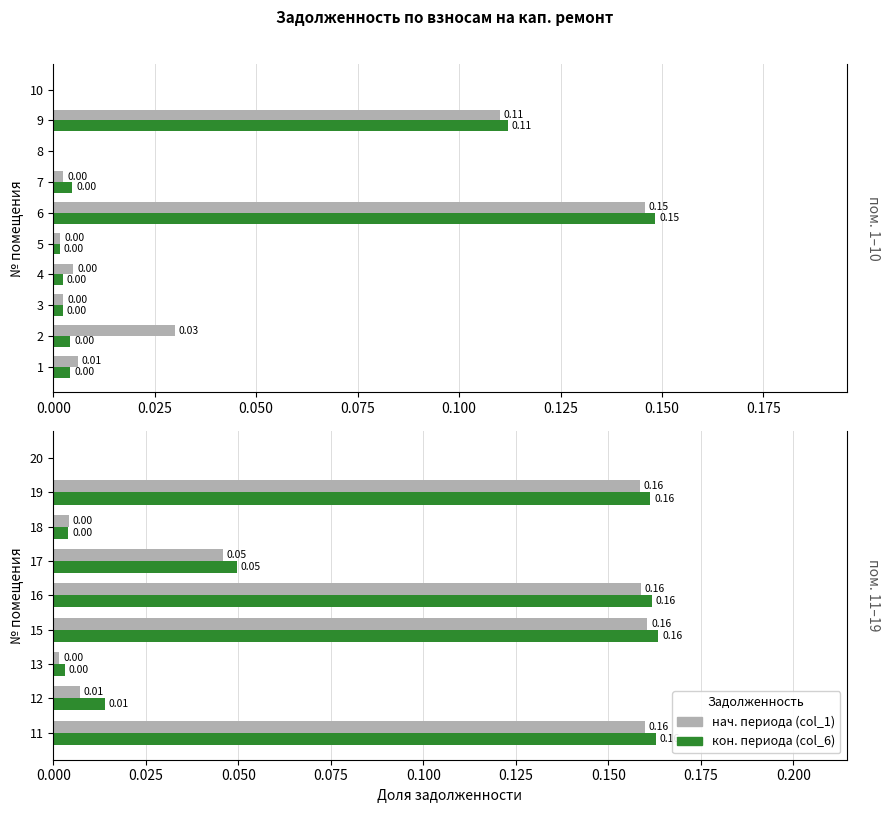

Which series has the largest total across all categories?

кон. периода